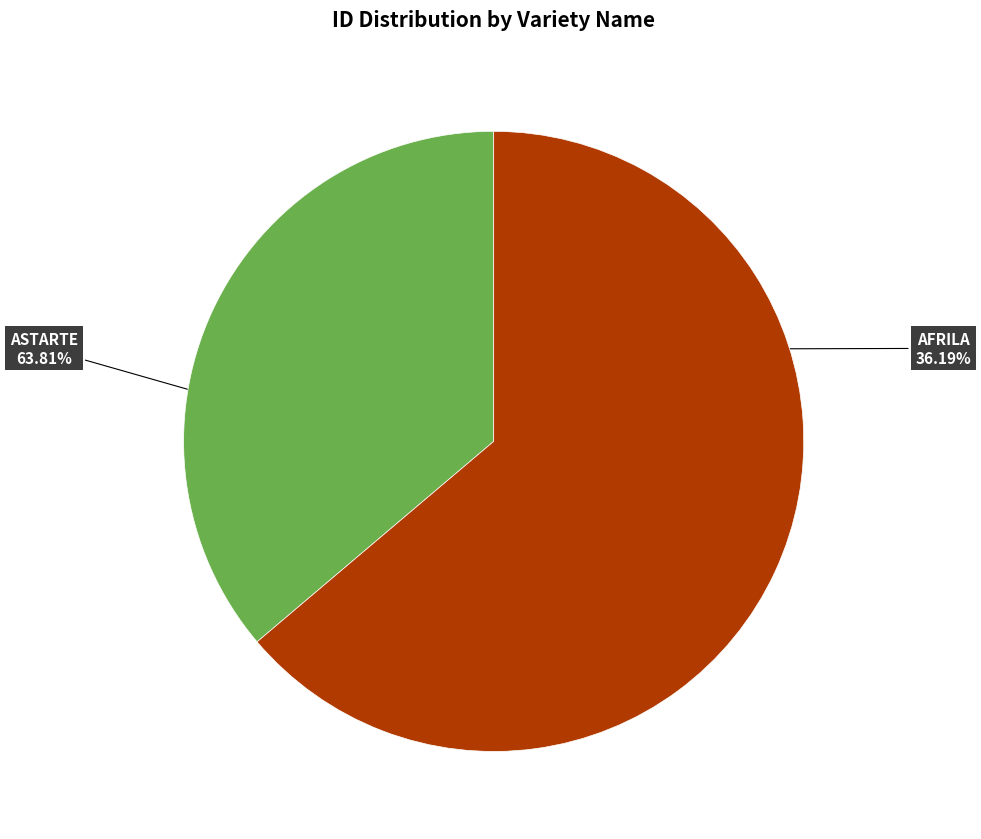

To the nearest percent, what is the difference between the ASTARTE and AFRILA slice percentages?

28%